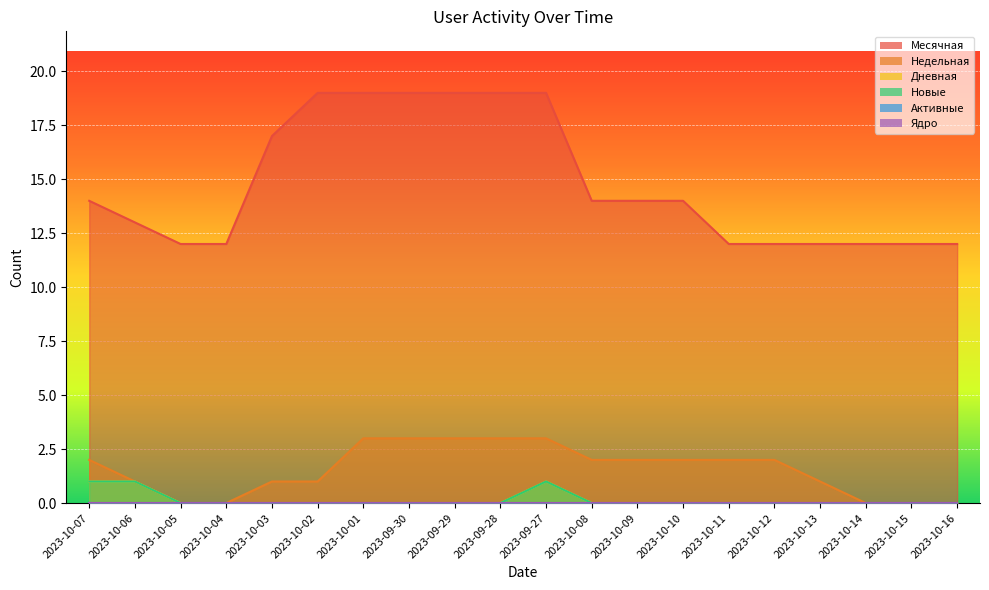

Between 2023-10-09 and 2023-10-12, which series saw the biggest shift?

Месячная